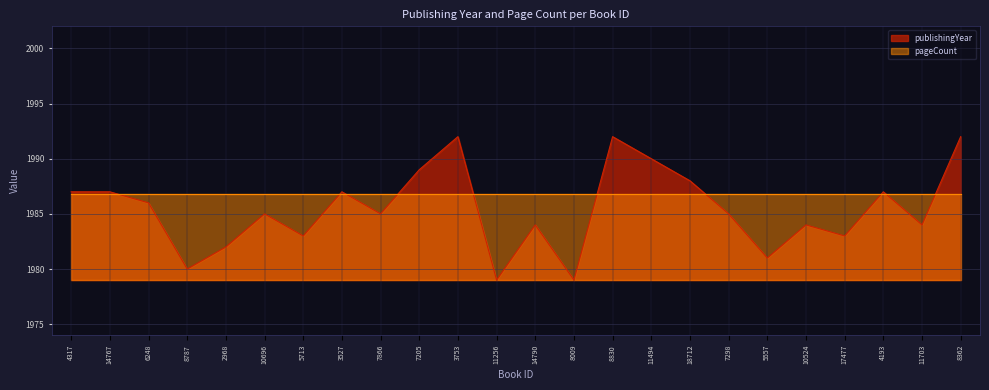

At which label is the value closest to 1985?

10696